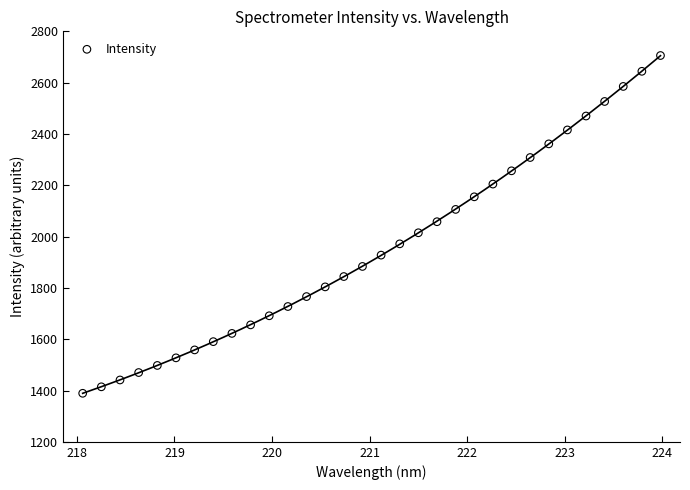

What is the range of X values (max minus min)?

5.9